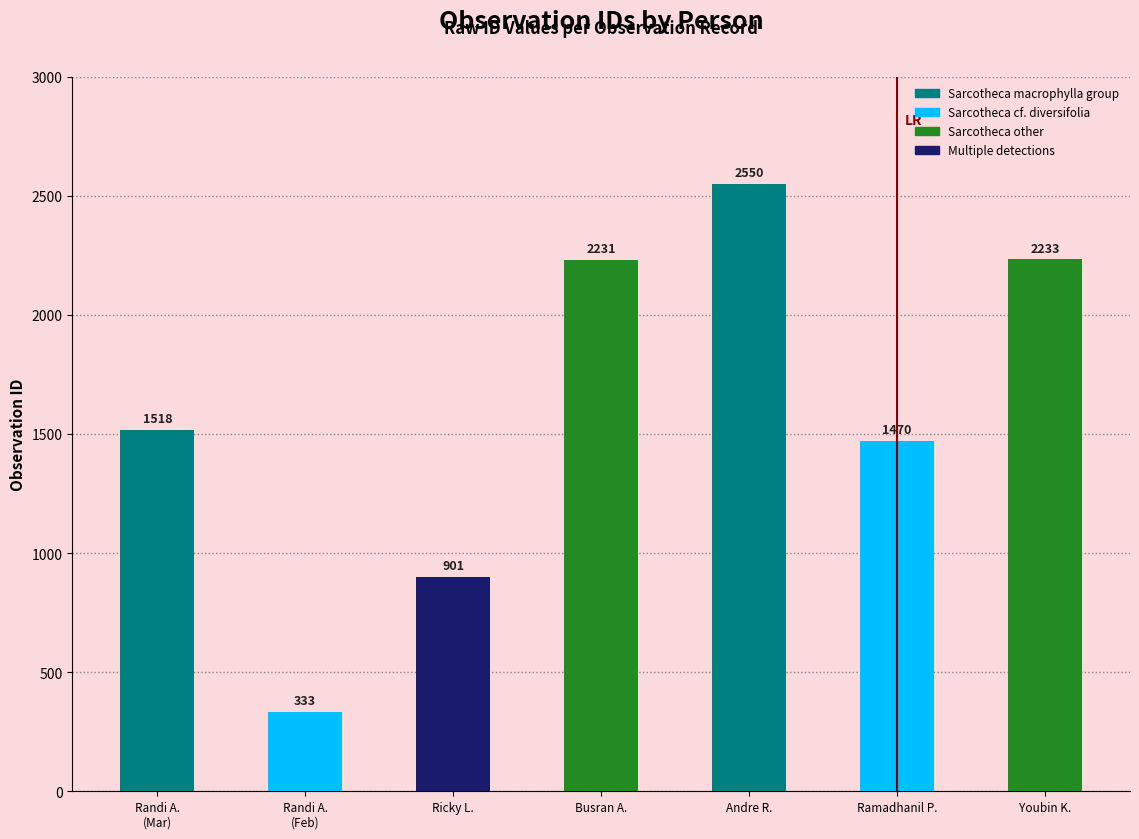

List the labels in order of value, largest first.

Andre R., Youbin K., Busran A., Randi A.
(Mar), Ramadhanil P., Ricky L., Randi A.
(Feb)